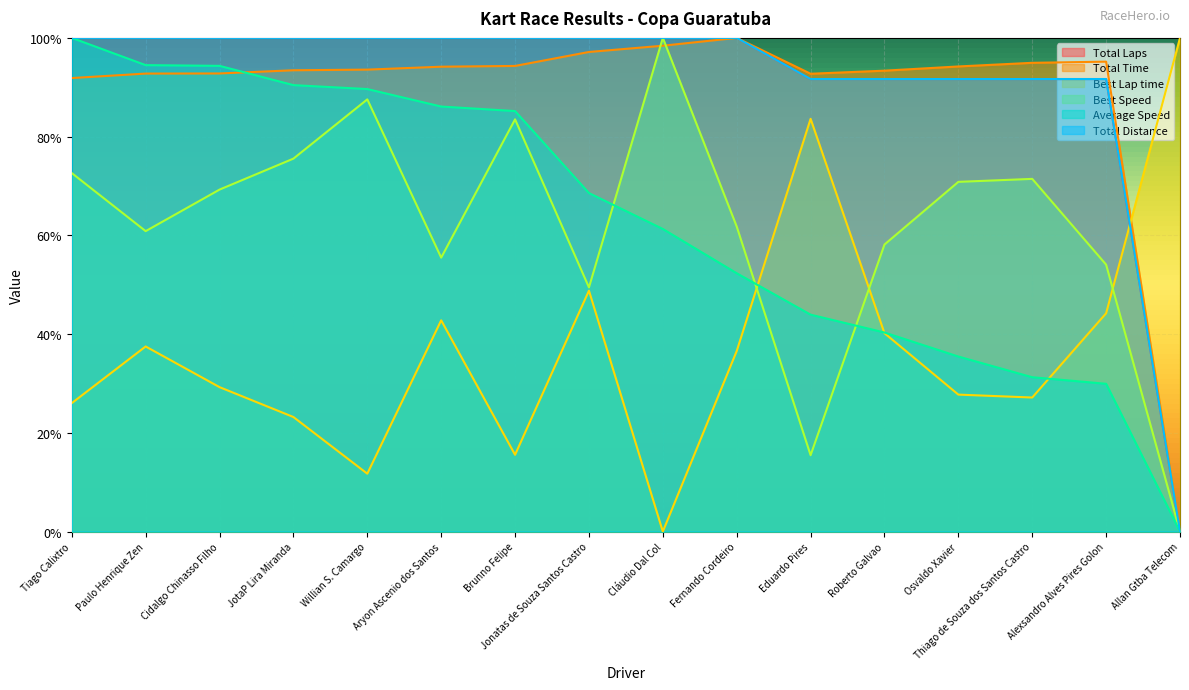

Does the chart display data point markers on the line(s)?

No